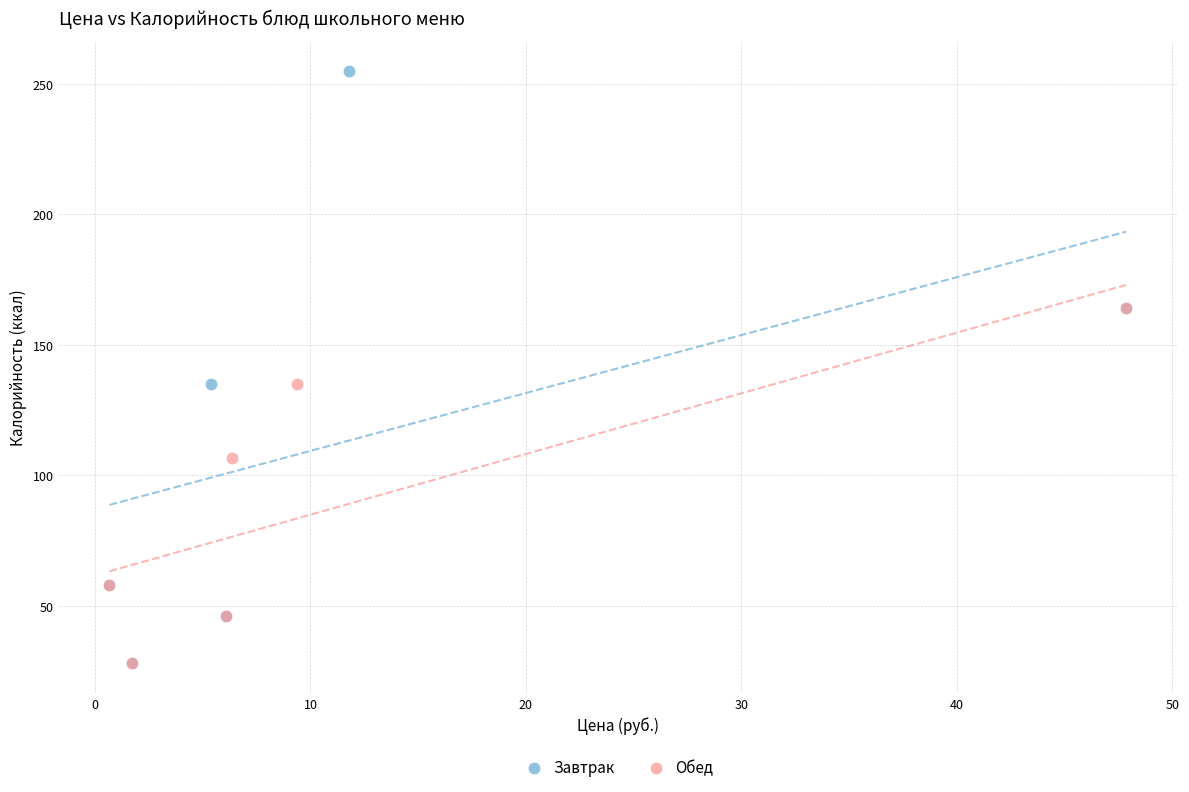

Which series contains the highest Y value?

Завтрак